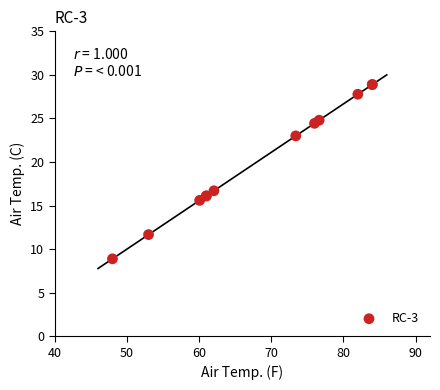

What Y value in the scatter plot is closest to 18?

16.7